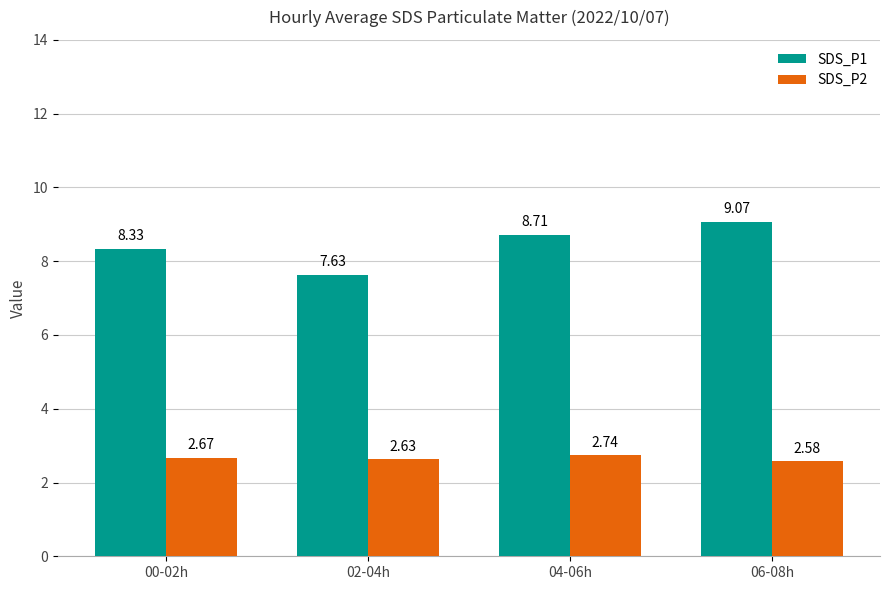

True or false: SDS_P1 has a value of 14.3 at 00-02h.

False